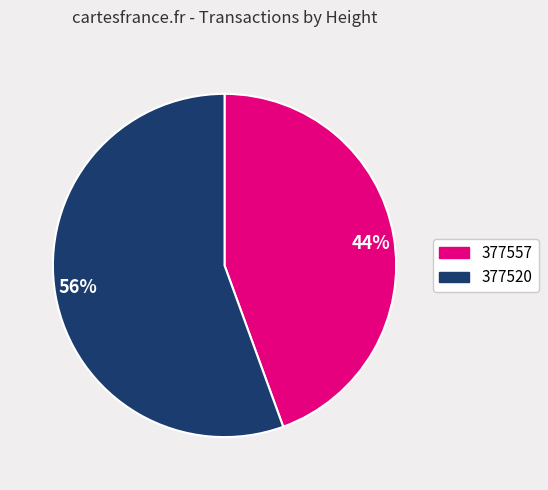

Count the number of slices in the pie.

2